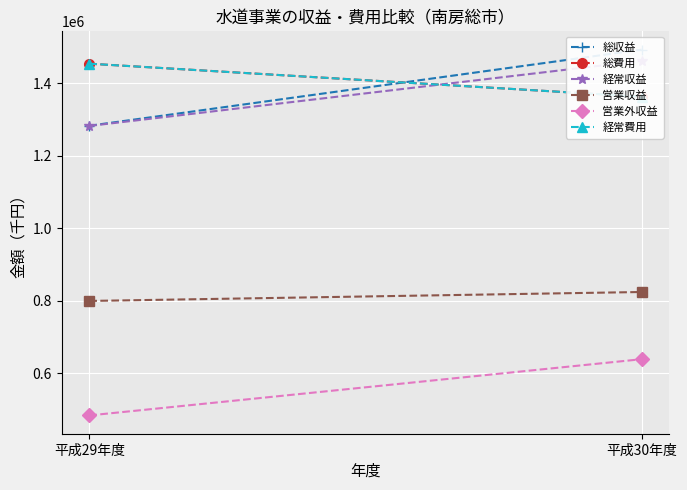

What is the difference between the highest and lowest values at 平成29年度?

970778